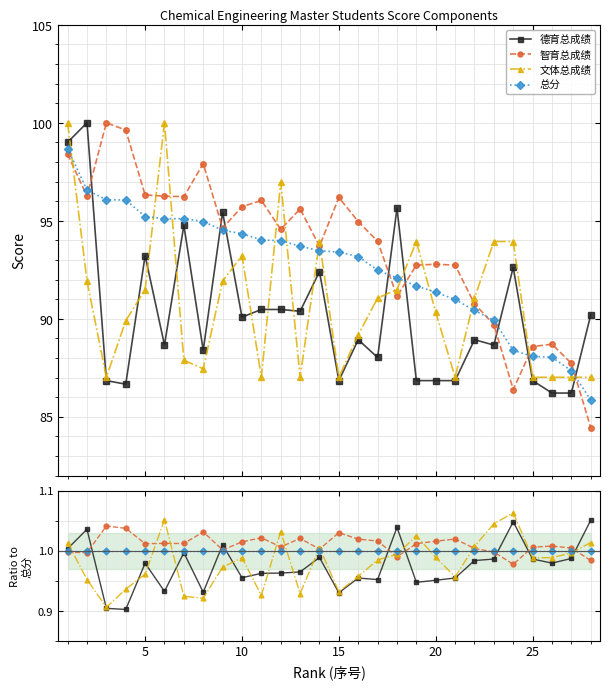

Reading left to right, what are all the values shown in this chart?

德育总成绩: 1.0	1.0	0.9	0.9	1.0	0.9	1.0	0.9	1.0	1.0	1.0	1.0	1.0	1.0	0.9	1.0	1.0	1.0	0.9	1.0	1.0	1.0	1.0	1.0	1.0	1.0	1.0	1.1
智育总成绩: 1.0	1.0	1.0	1.0	1.0	1.0	1.0	1.0	1.0	1.0	1.0	1.0	1.0	1.0	1.0	1.0	1.0	1.0	1.0	1.0	1.0	1.0	1.0	1.0	1.0	1.0	1.0	1.0
文体总成绩: 1.0	1.0	0.9	0.9	1.0	1.1	0.9	0.9	1.0	1.0	0.9	1.0	0.9	1.0	0.9	1.0	1.0	1.0	1.0	1.0	1.0	1.0	1.0	1.1	1.0	1.0	1.0	1.0
总分: 1.0	1.0	1.0	1.0	1.0	1.0	1.0	1.0	1.0	1.0	1.0	1.0	1.0	1.0	1.0	1.0	1.0	1.0	1.0	1.0	1.0	1.0	1.0	1.0	1.0	1.0	1.0	1.0